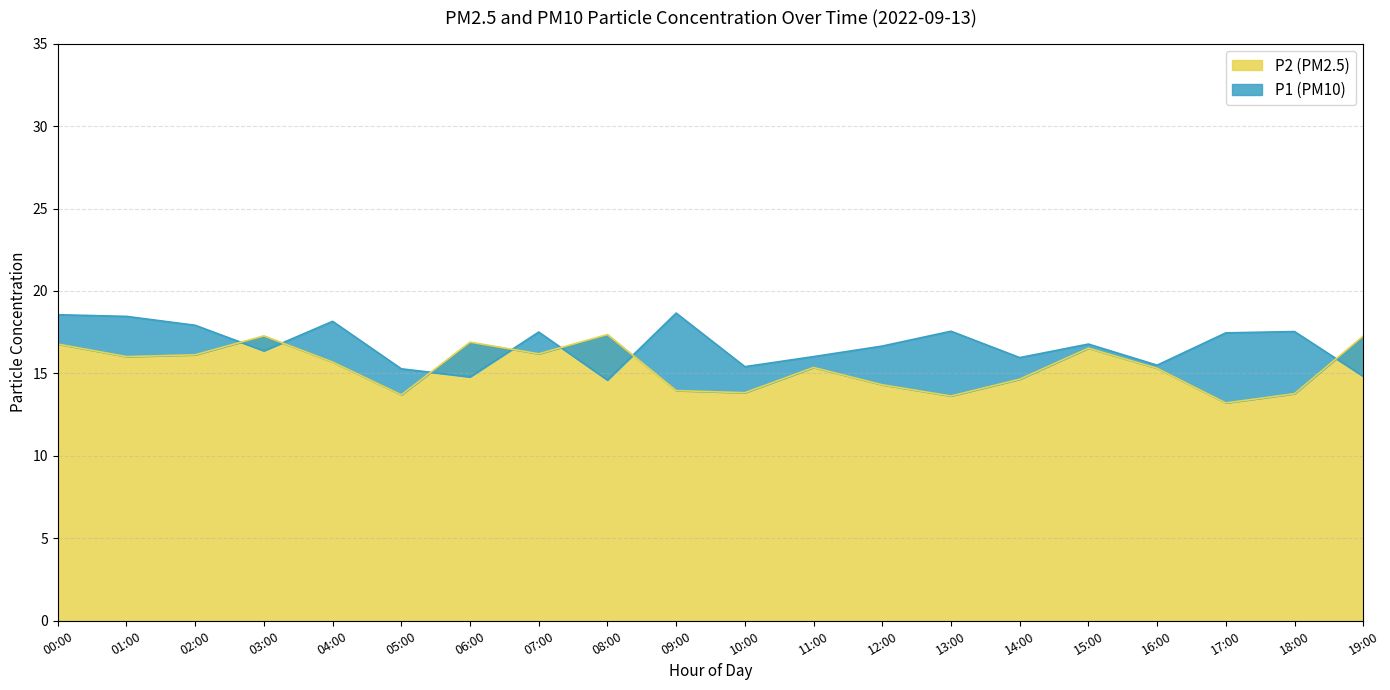

What is the lowest value of the P2 (PM2.5) series?

13.2